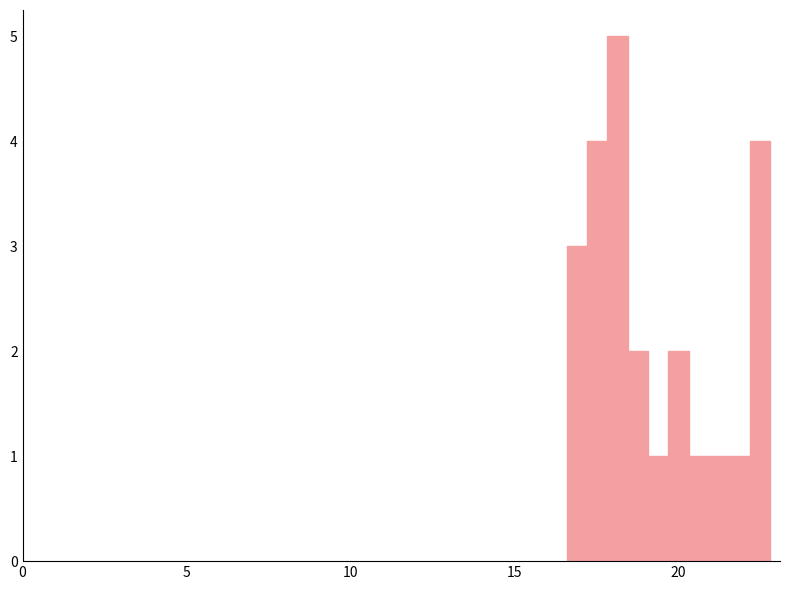

Read against the x-axis, roughly where is the centre of the tallest bar?

18.0